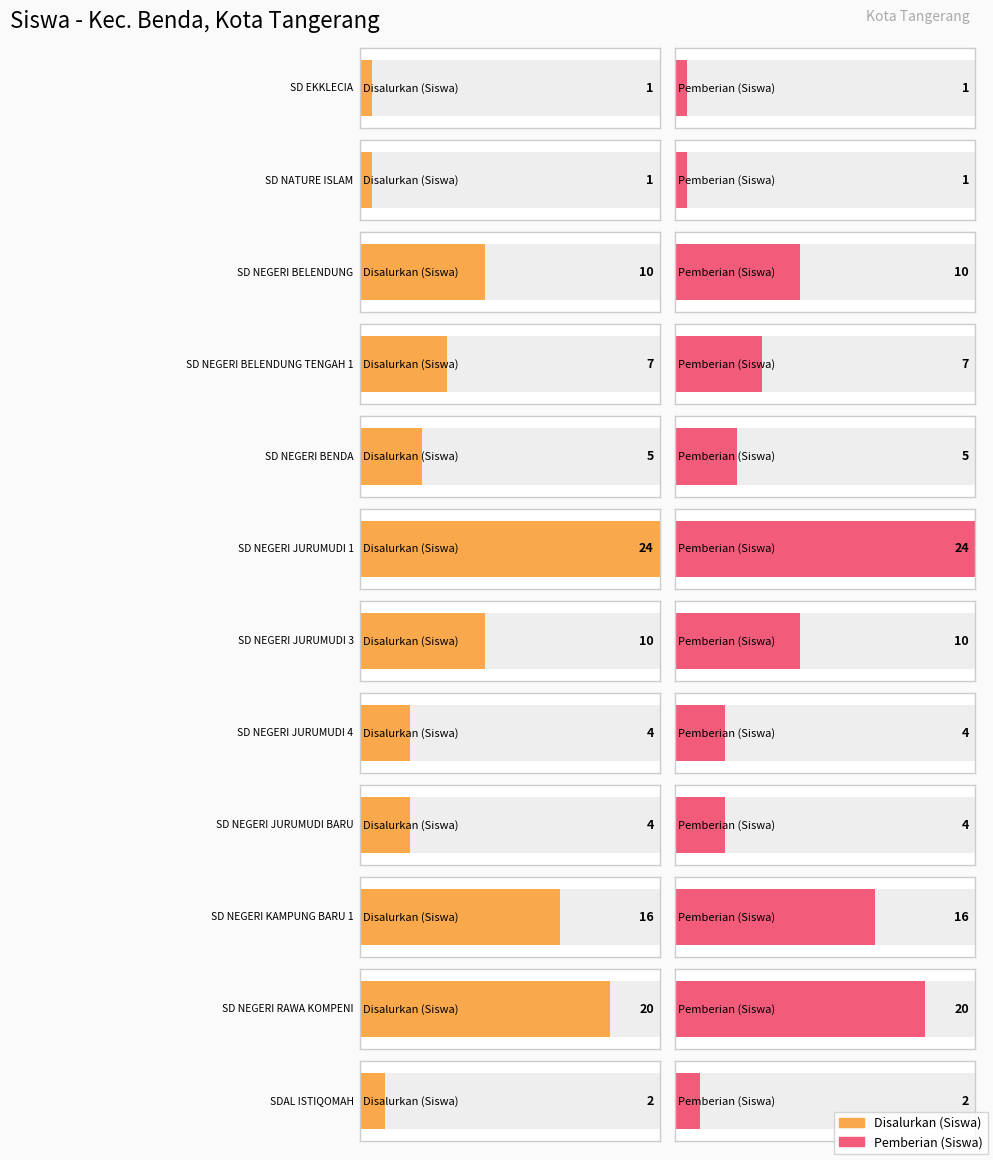

Count the number of categories in the chart.

12